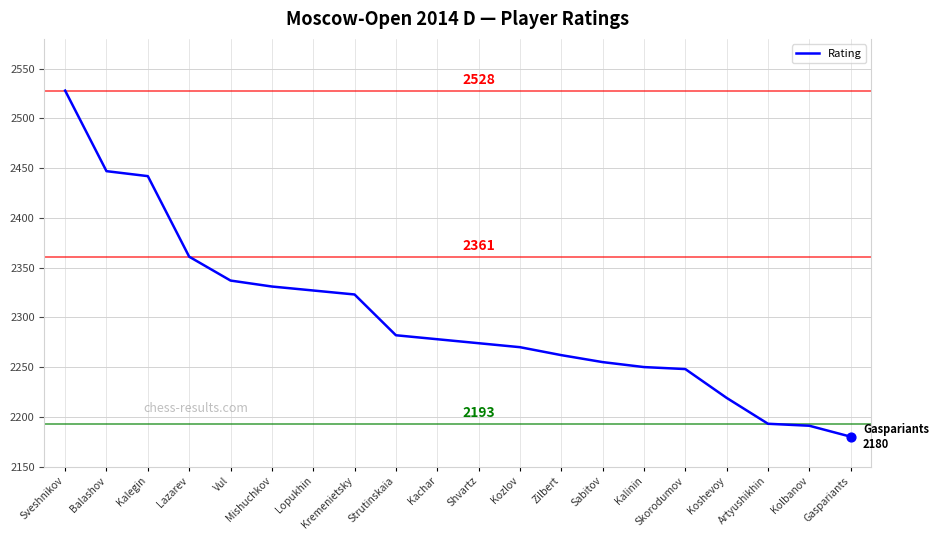

What is the ratio of the value at Vul to the value at Balashov?

1.0